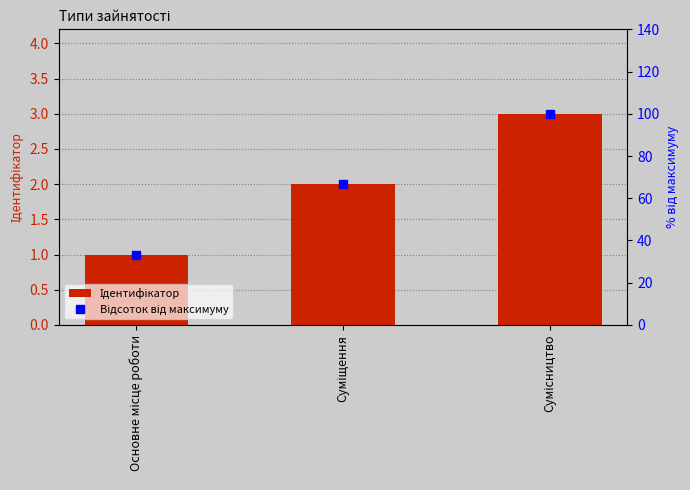

Which has a higher value, Сумісництво or Суміщення?

Сумісництво